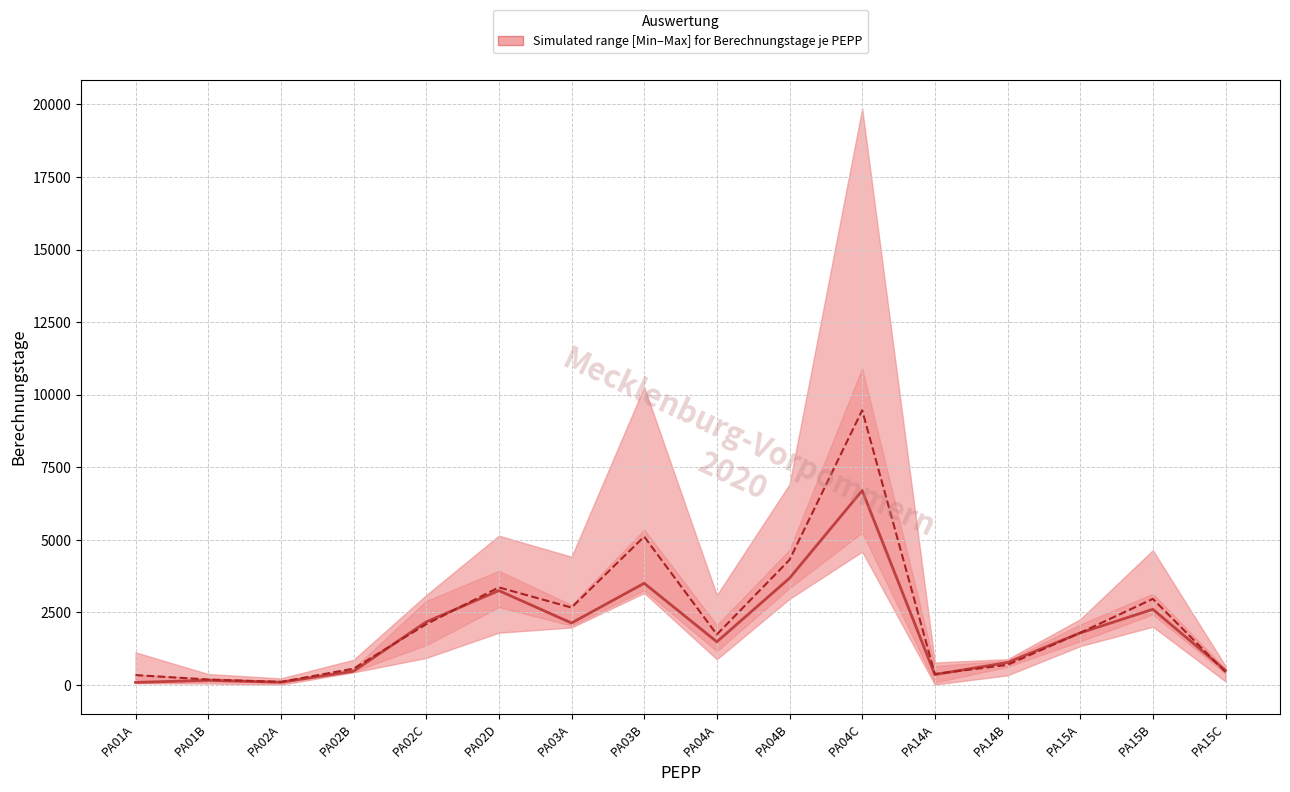

Rank the categories by Median value from lowest to highest.

PA01A, PA02A, PA01B, PA14A, PA02B, PA15C, PA14B, PA04A, PA15A, PA03A, PA02C, PA15B, PA02D, PA03B, PA04B, PA04C